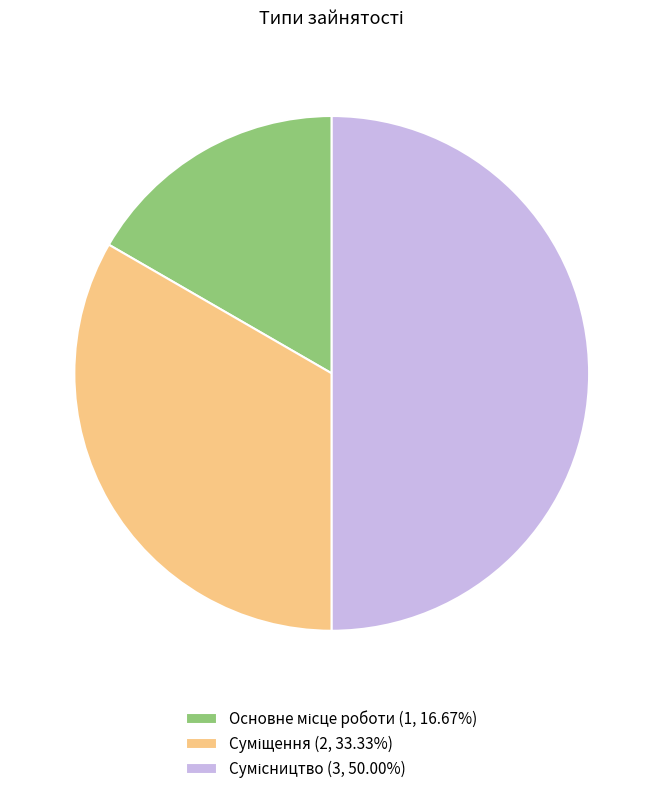

To the nearest percent, what is the combined percentage of Основне місце роботи and Сумісництво?

67%